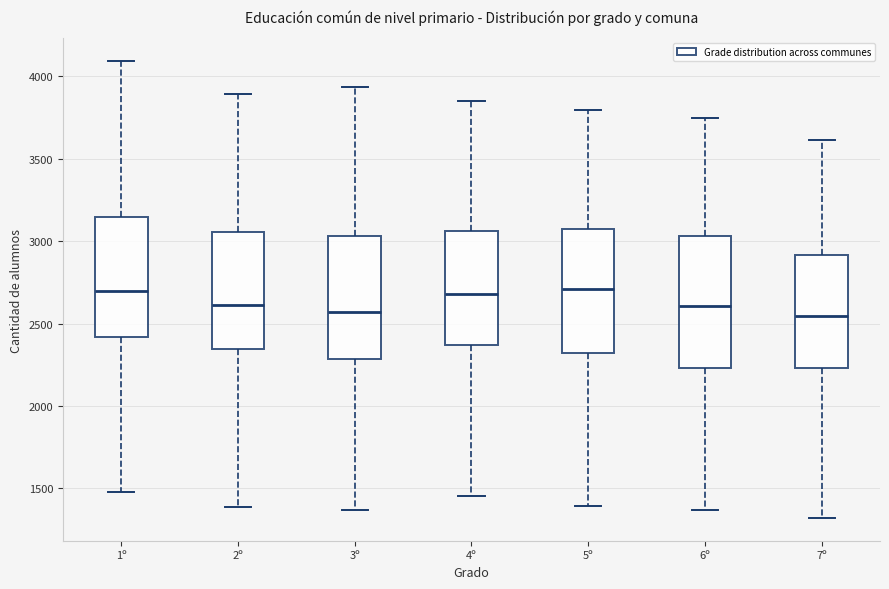

Where is the upper edge of the box for 5º on the y-axis? The values are not printed on the chart, so give them approximately, as read against the axis.

3050